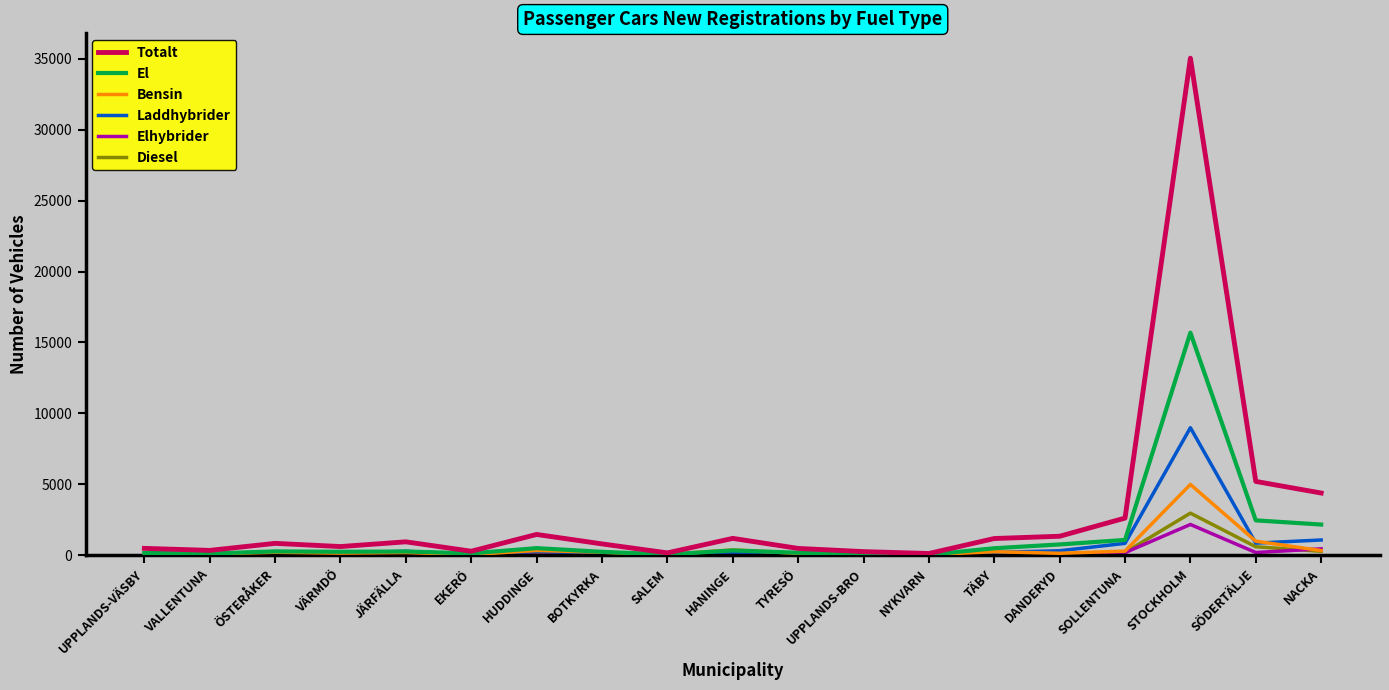

How many lines are shown in the chart?

6